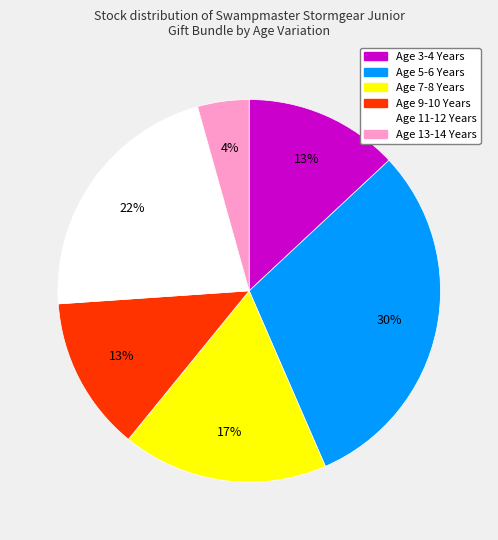

Which slice is the largest?

Age 5-6 Years